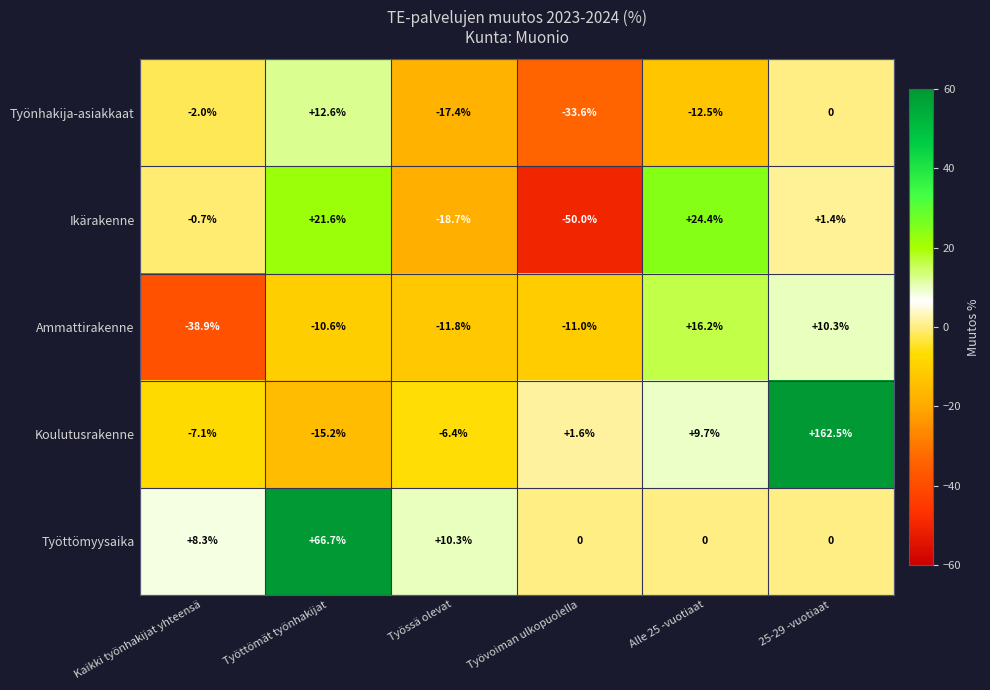

What is the average value of the Työttömyysaika series?

14.2